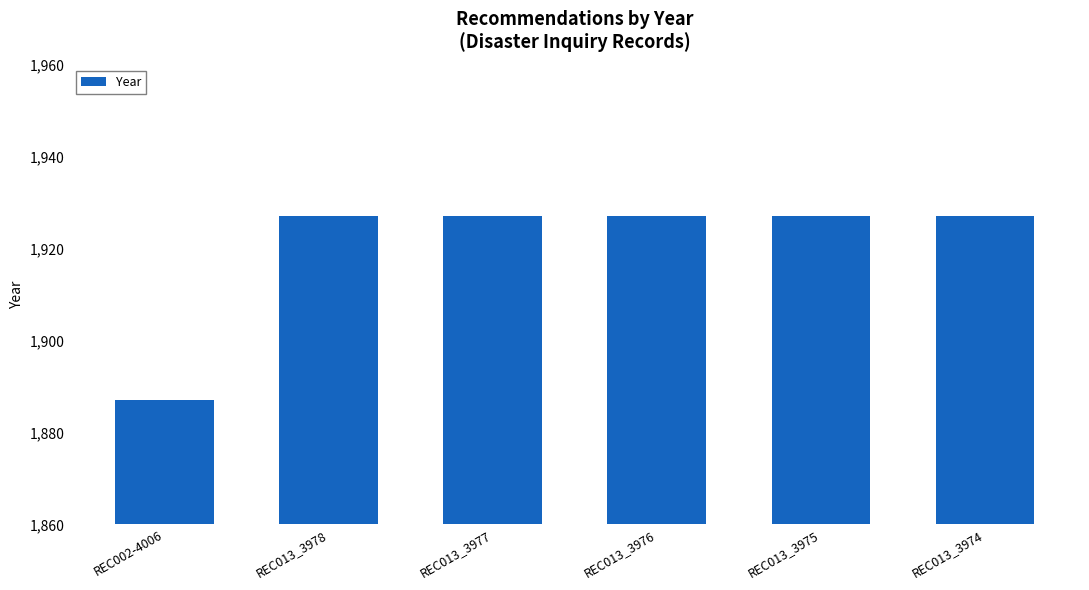

What position from the left is REC013_3974?

6